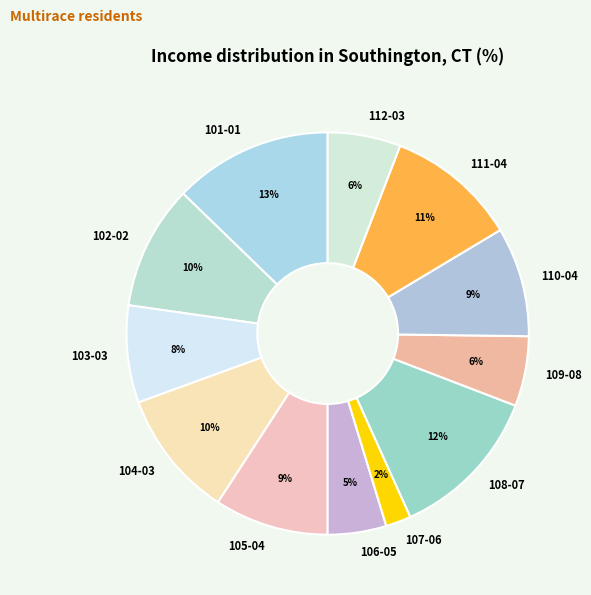

How many slices are in this pie chart?

12